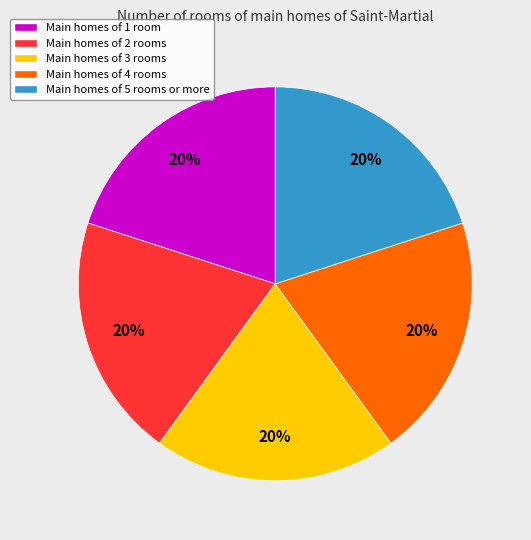

Combined, do Main homes of 1 room and Main homes of 5 rooms or more account for over 50%?

No